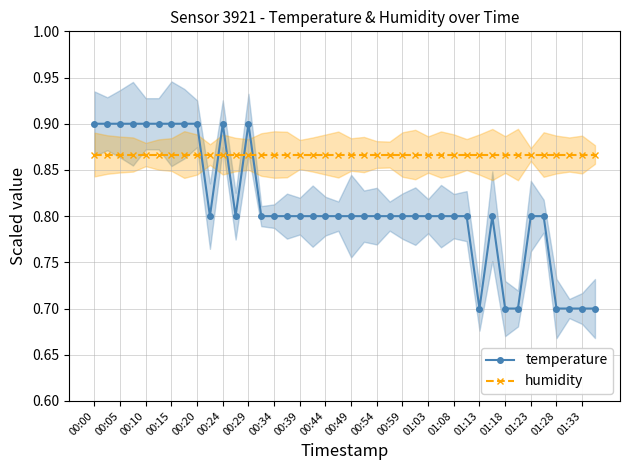

Count the temperature values in the range 0 to 1.

40